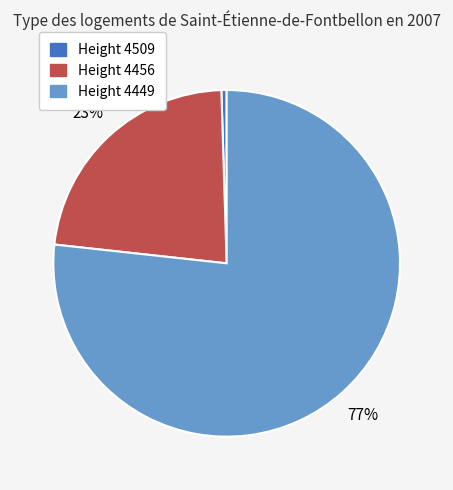

Between Height 4509 and Height 4456, which is larger?

Height 4456